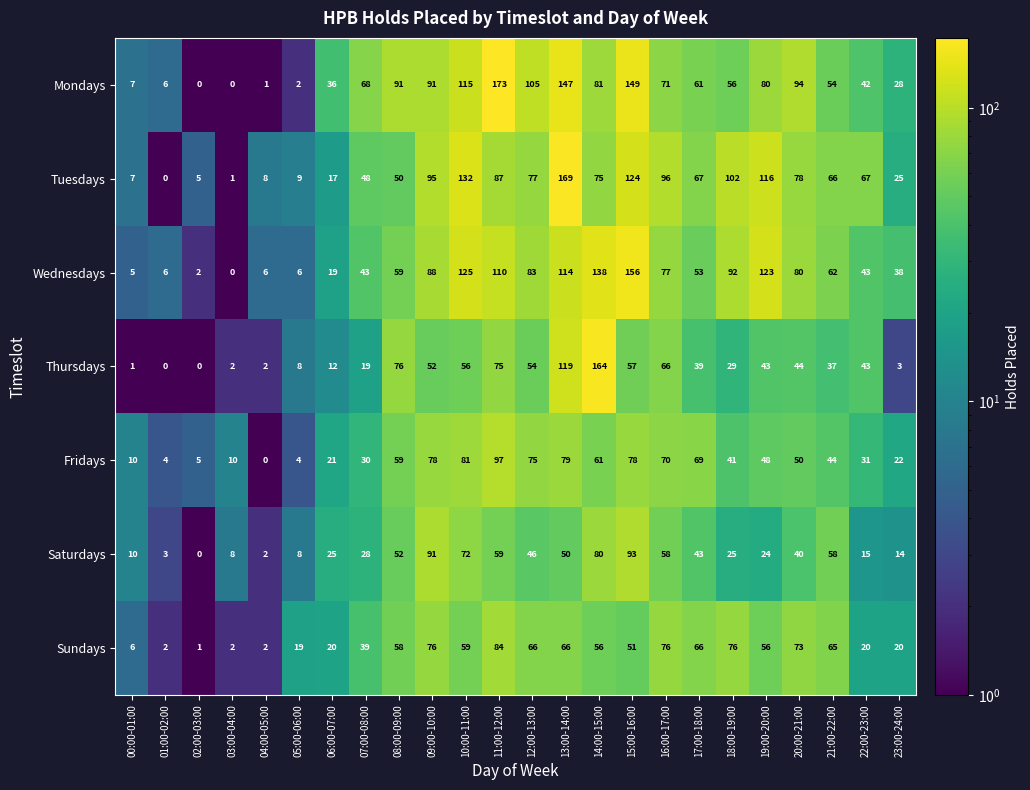

Count the number of categories in the chart.

24